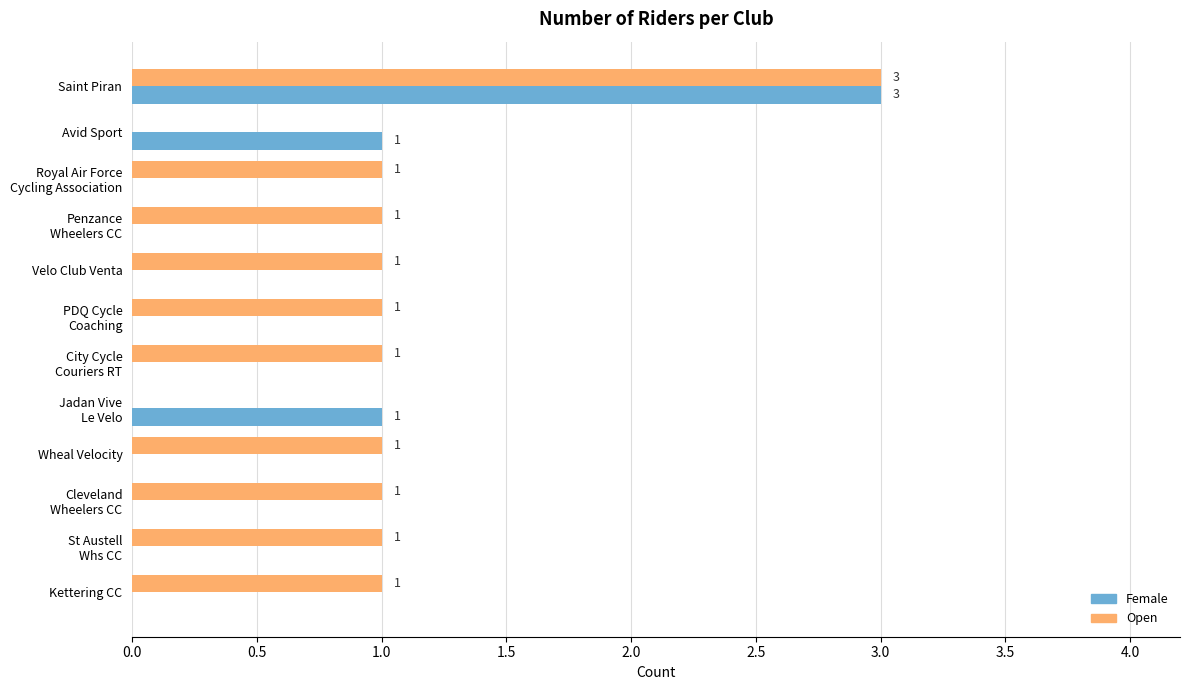

How many values in Female are above zero?

3